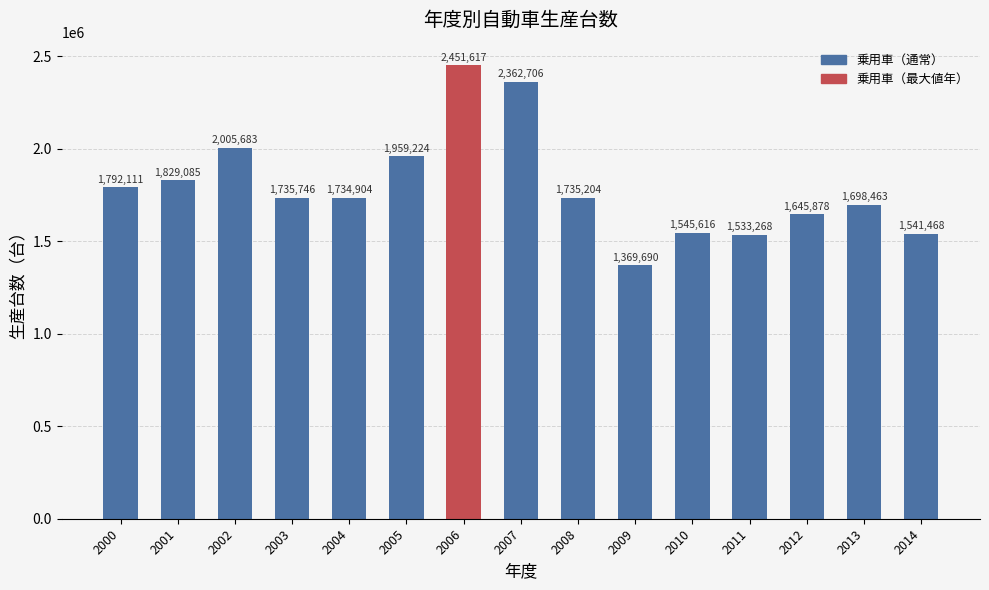

What is the difference between the maximum and minimum values?

1081927